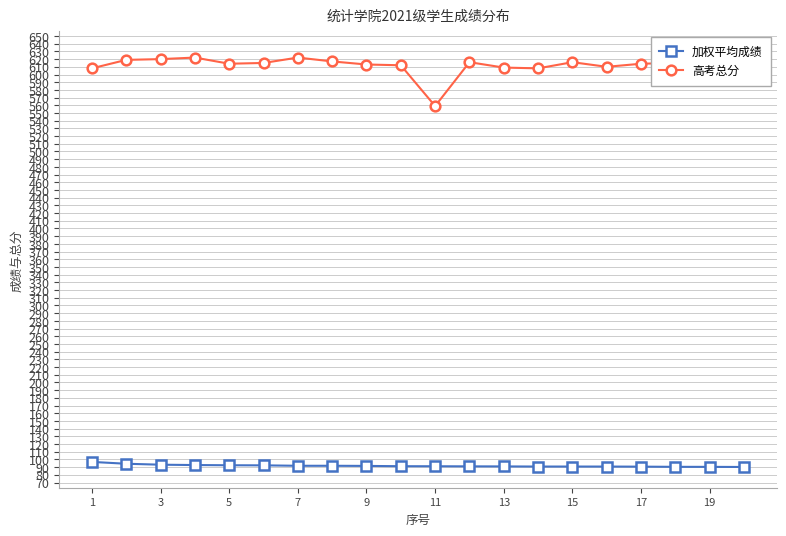

Rank the series by their average value, from highest to lowest.

高考总分, 加权平均成绩